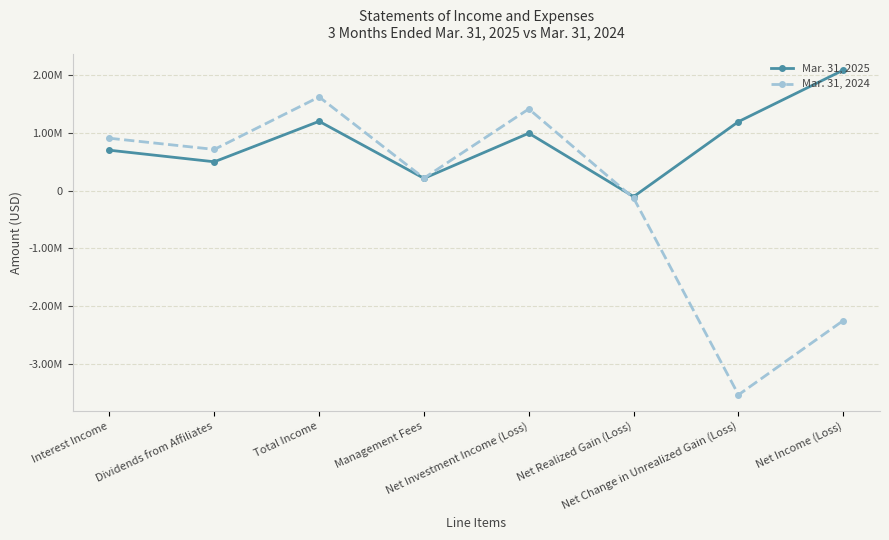

Which series has the largest range (max minus min)?

Mar. 31, 2024